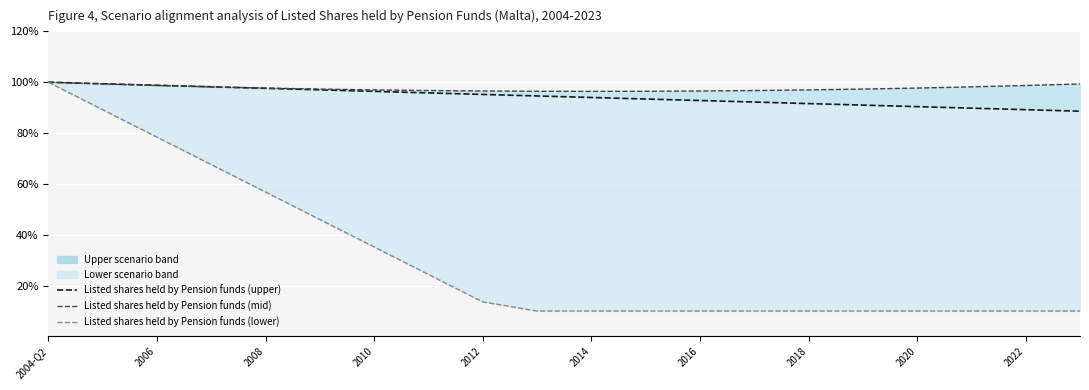

How many data points in Listed shares held by Pension funds (upper) are less than 94?

9